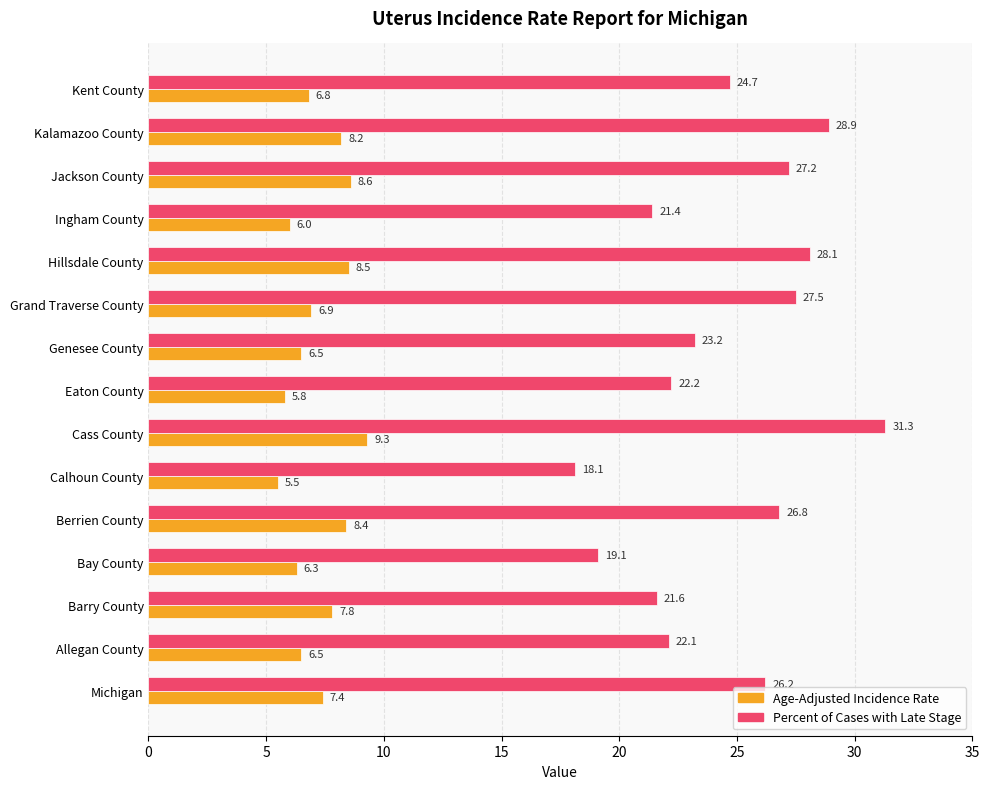

What is the difference between the highest and lowest values at Eaton County?

16.4